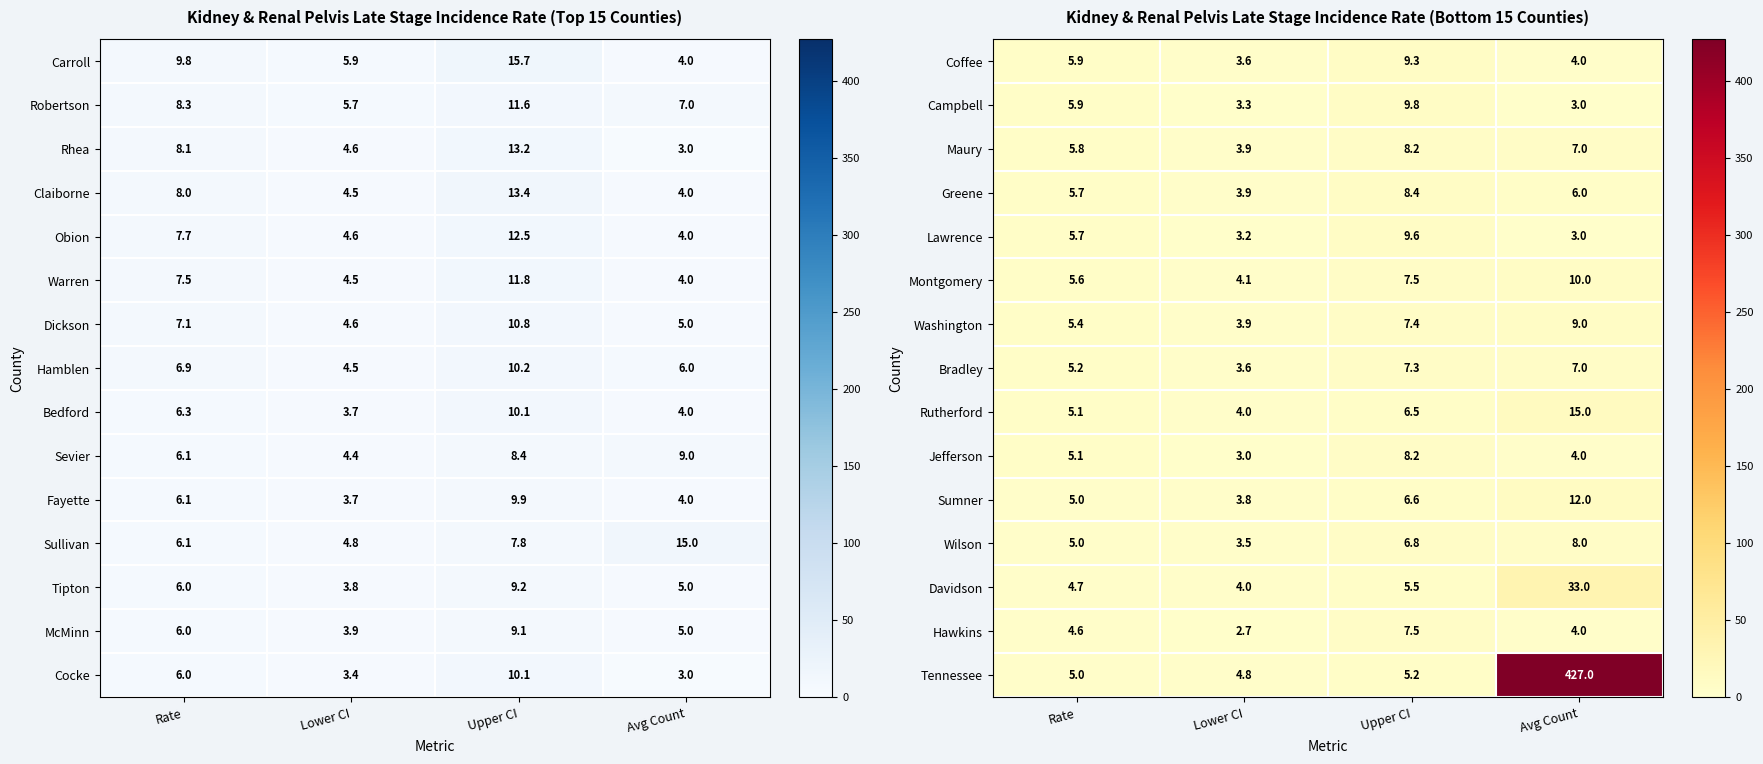

What is the total value across all series at Lower CI?

55.3